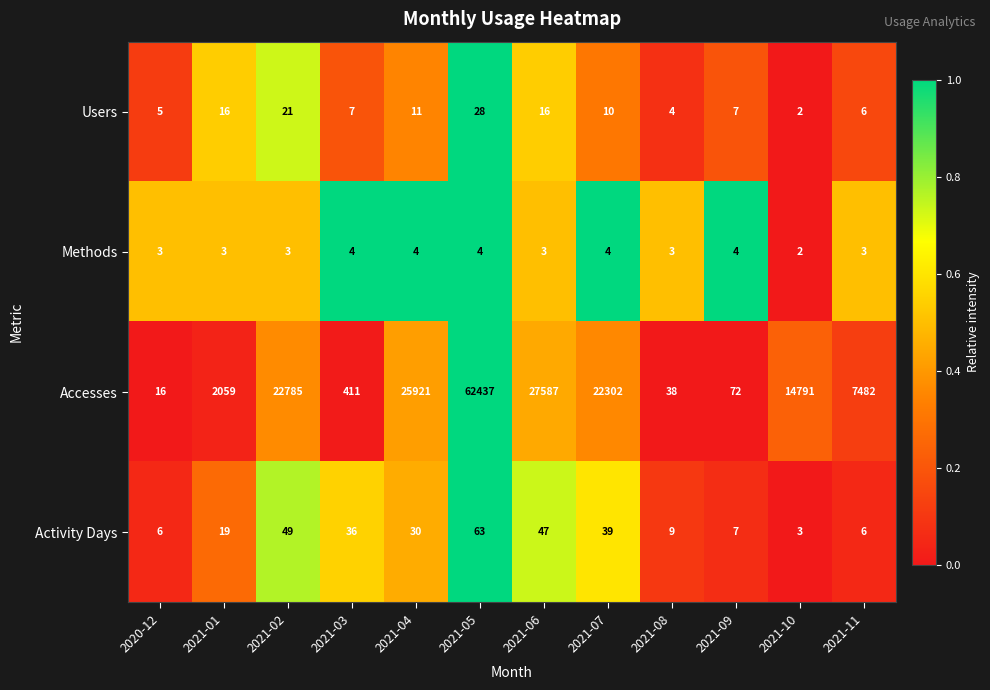

The value of Users at 2021-08 is 4. True or false?

True